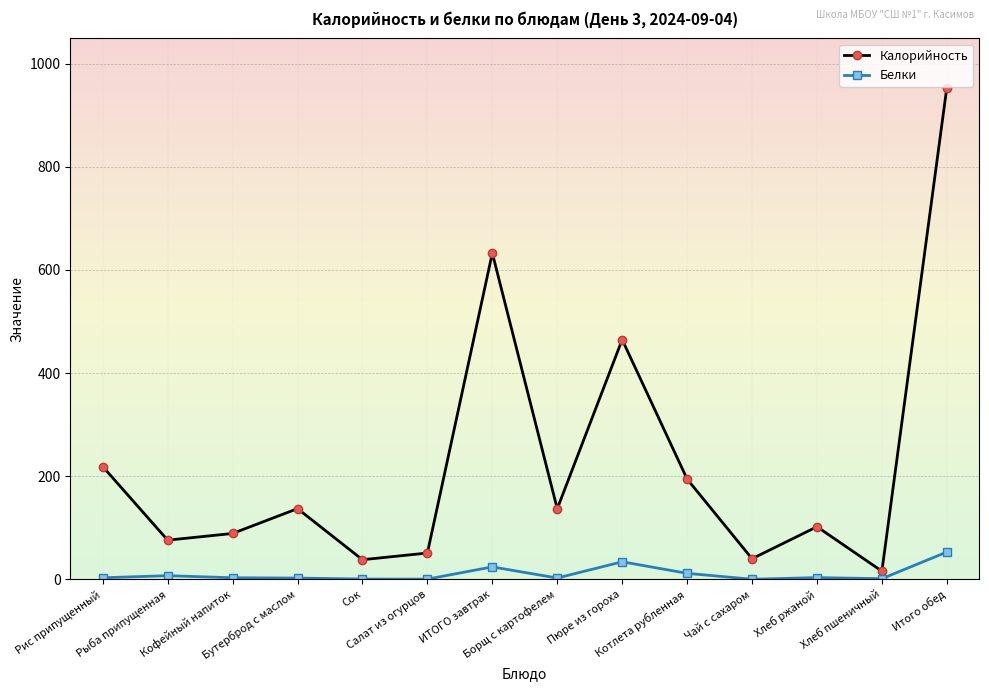

Does the chart display data point markers on the line(s)?

Yes